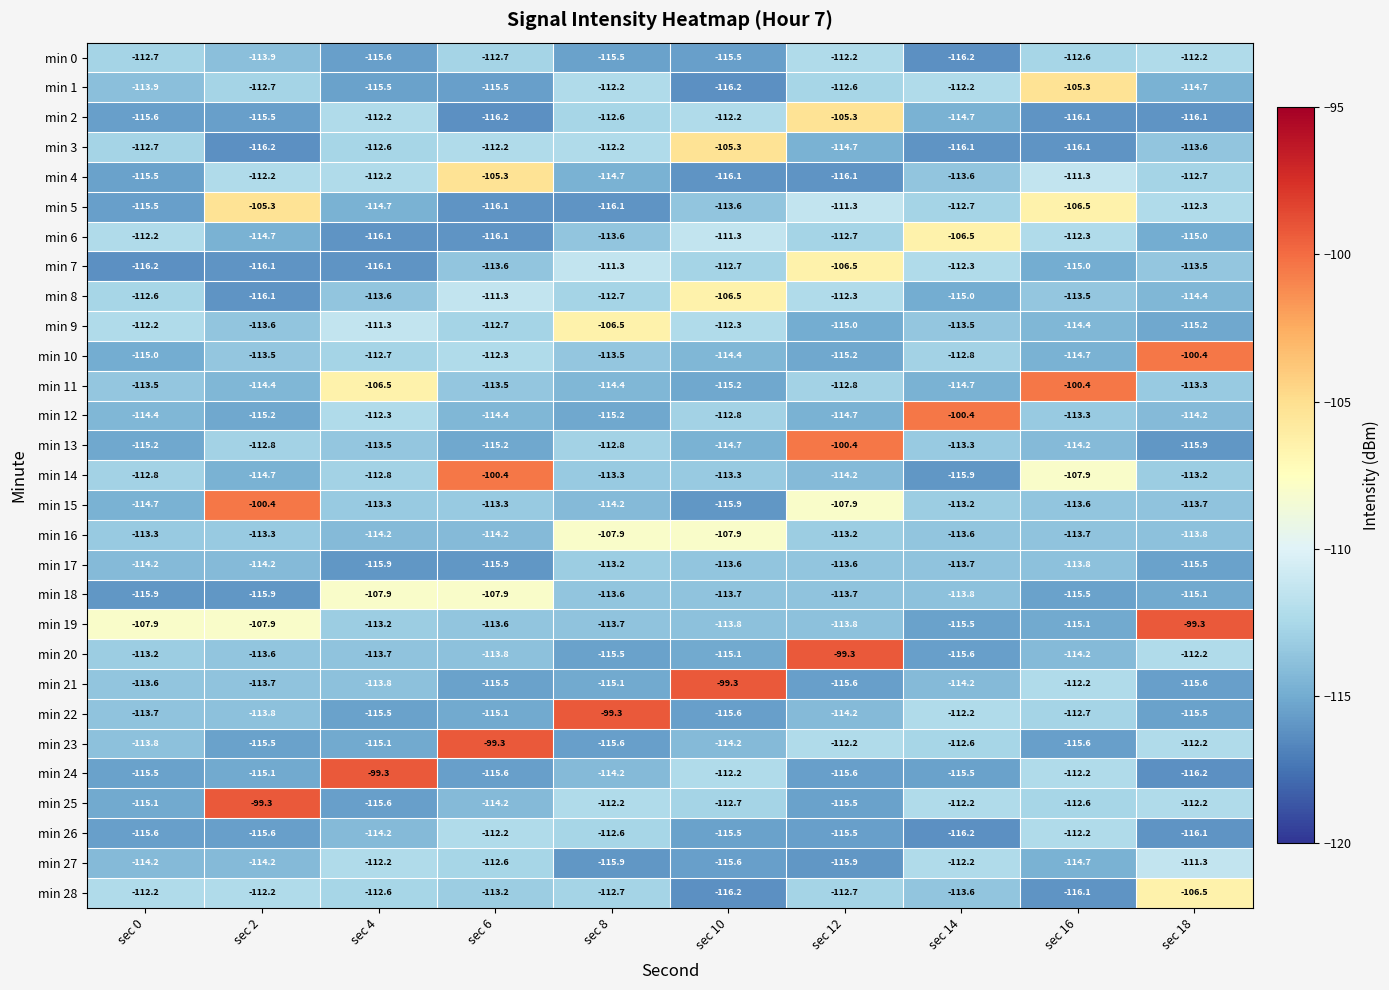

Which series has the largest range (max minus min)?

min 24